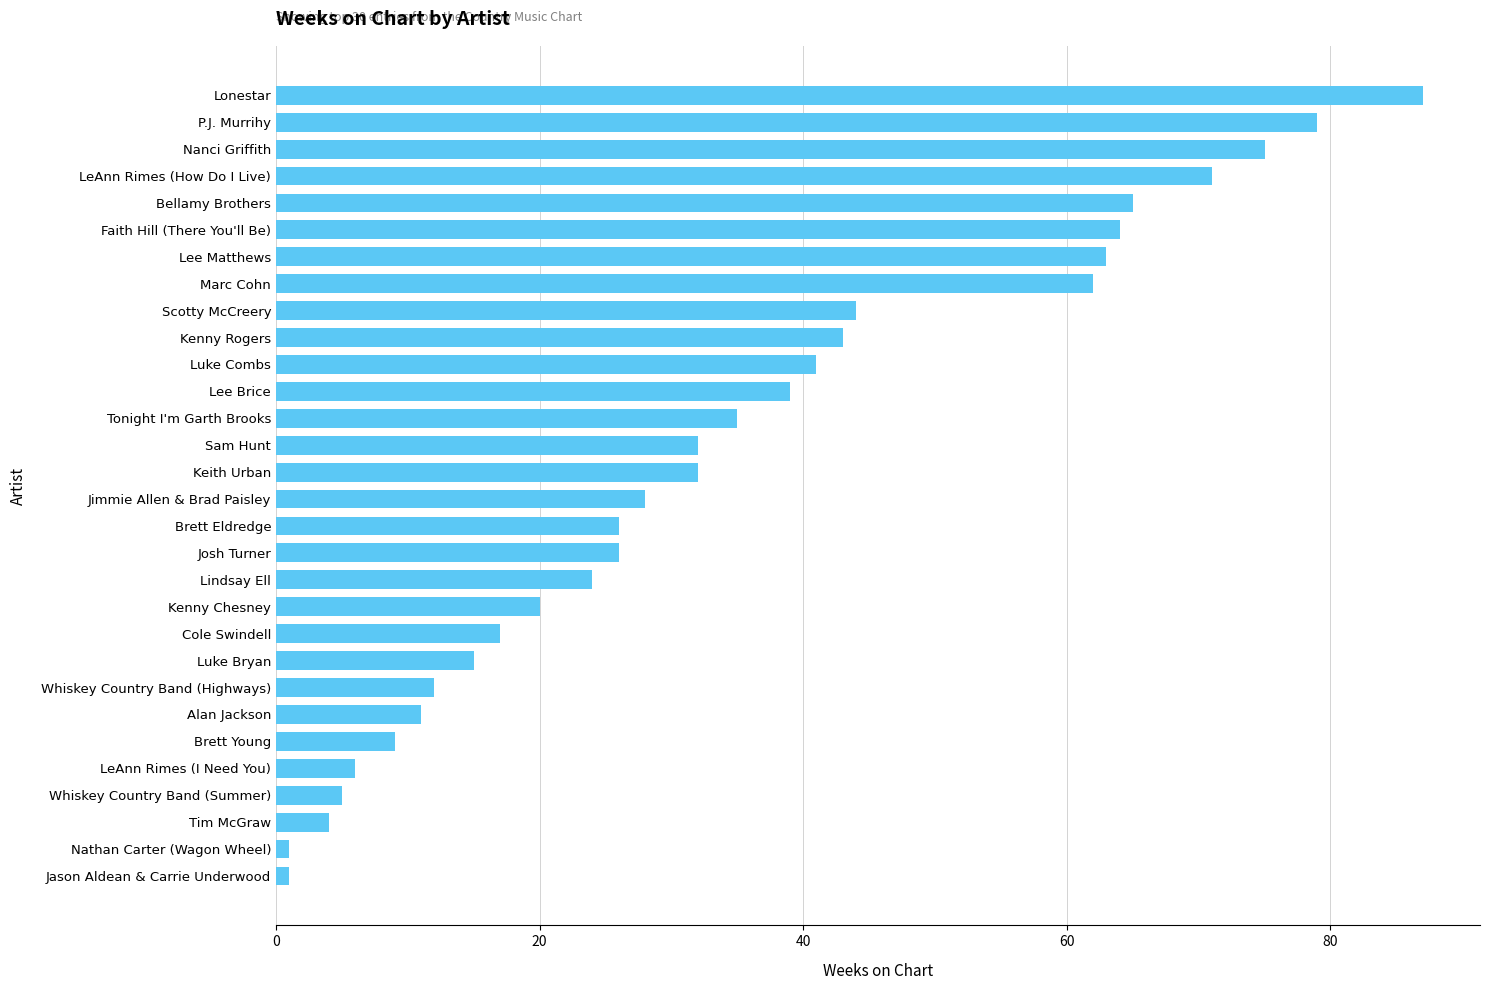

True or false: the data shows 18 at Jimmie Allen & Brad Paisley.

False